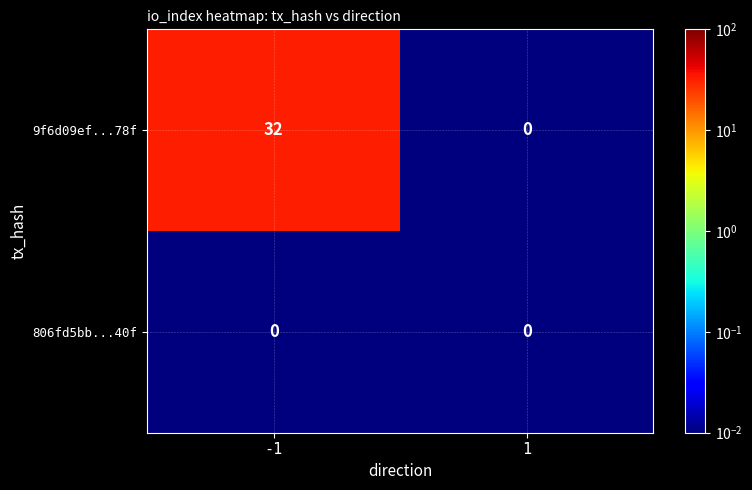

True or false: 9f6d09ef...78f has a value of 16 at 1.

False